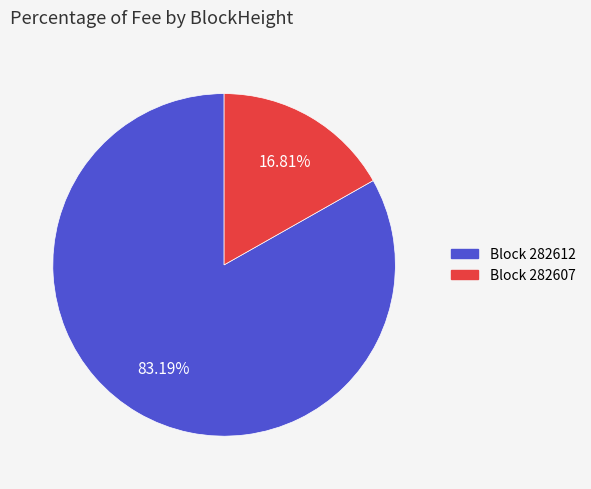

Is there any slice that represents more than half of the pie?

Yes